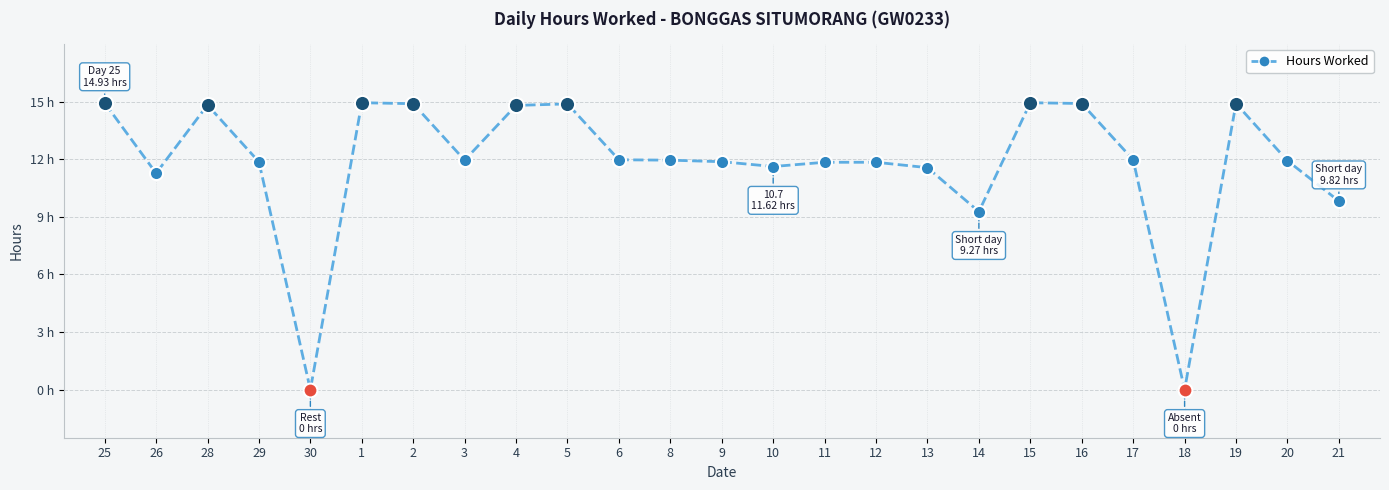

What is the ratio of the value at 25 to the value at 12?

1.3